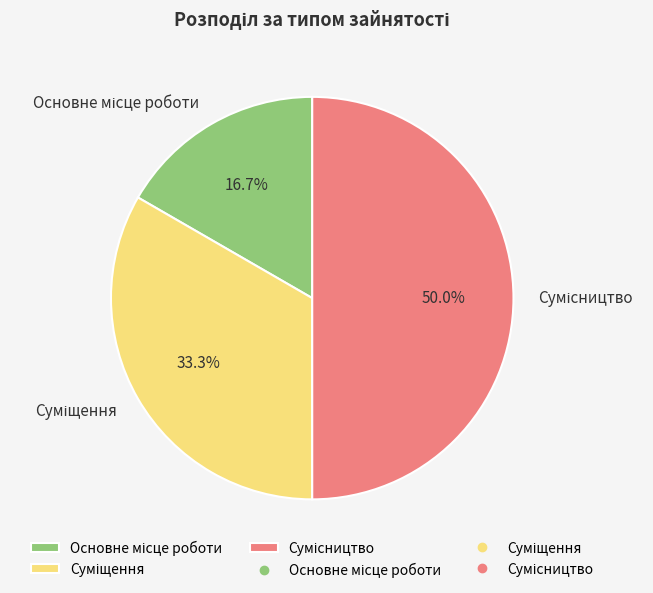

What percentage is the Сумісництво slice, to the nearest percent?

50%